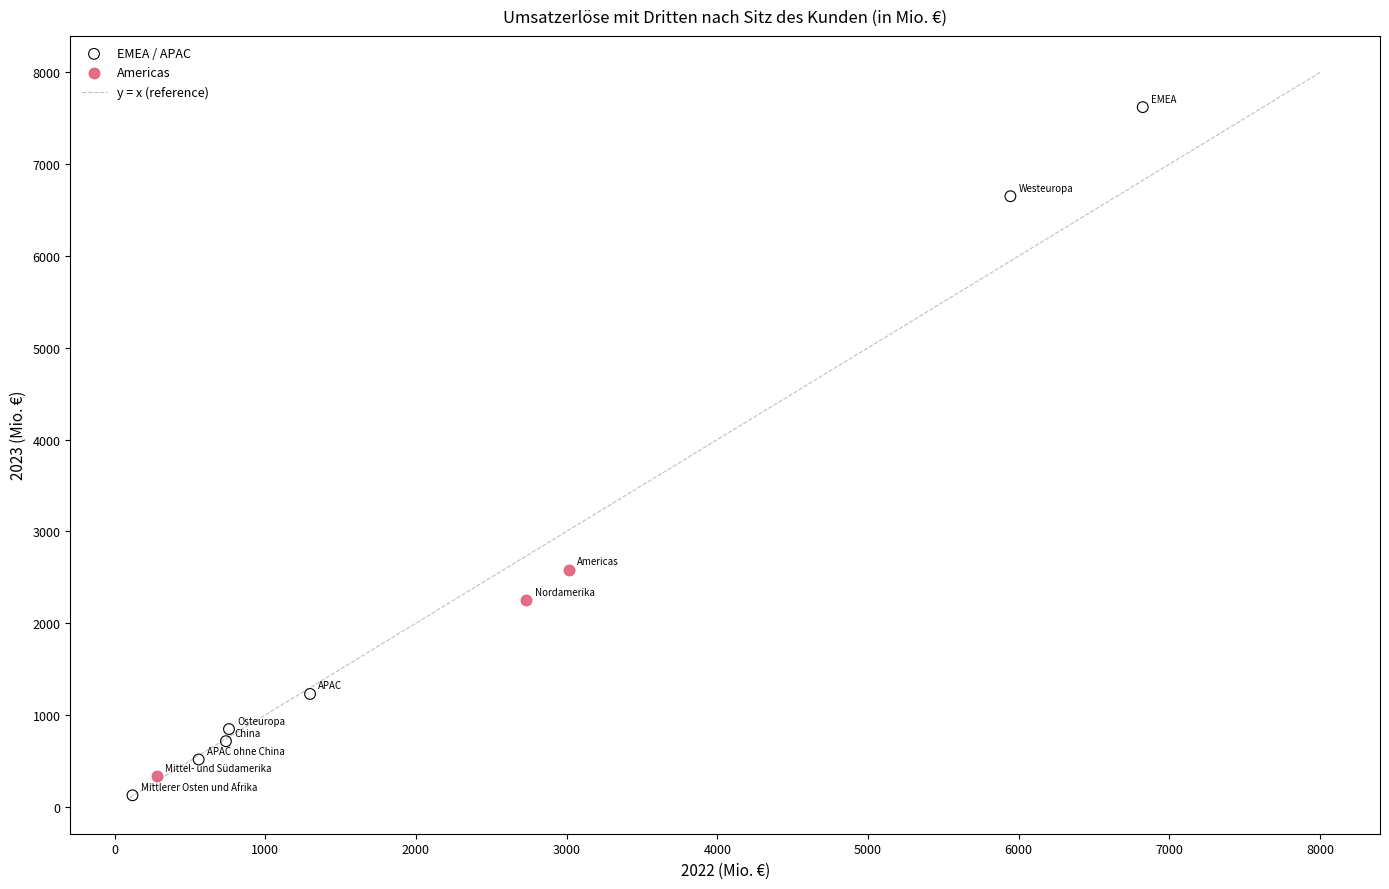

Which series reaches the maximum Y coordinate?

EMEA / APAC